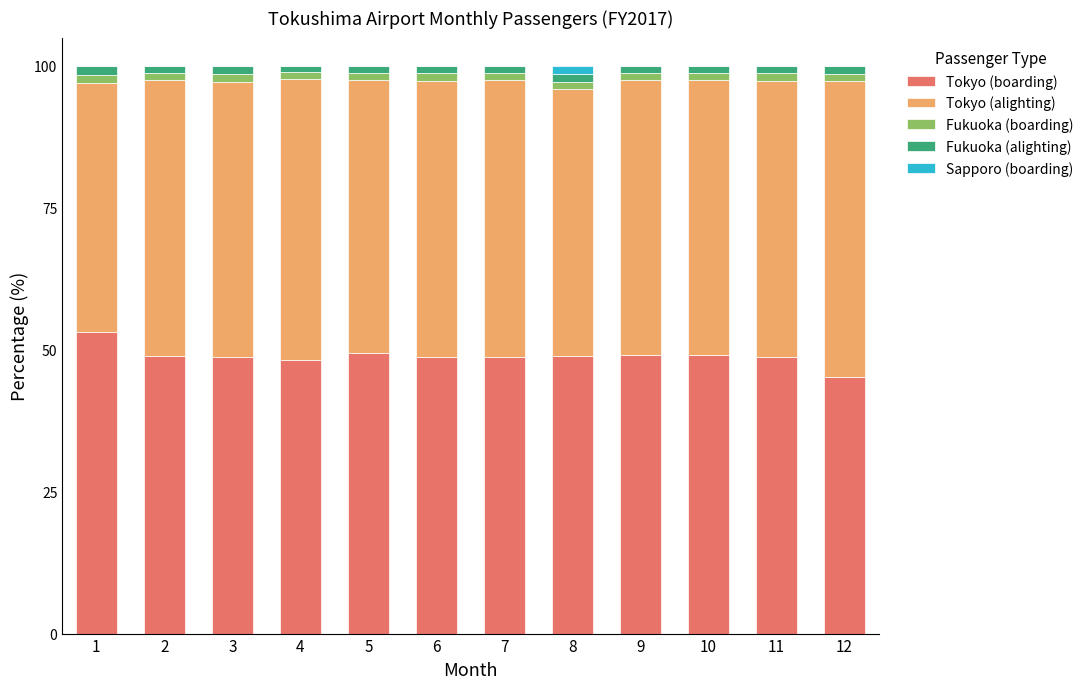

What is the highest value of the Tokyo (boarding) series?

53.1